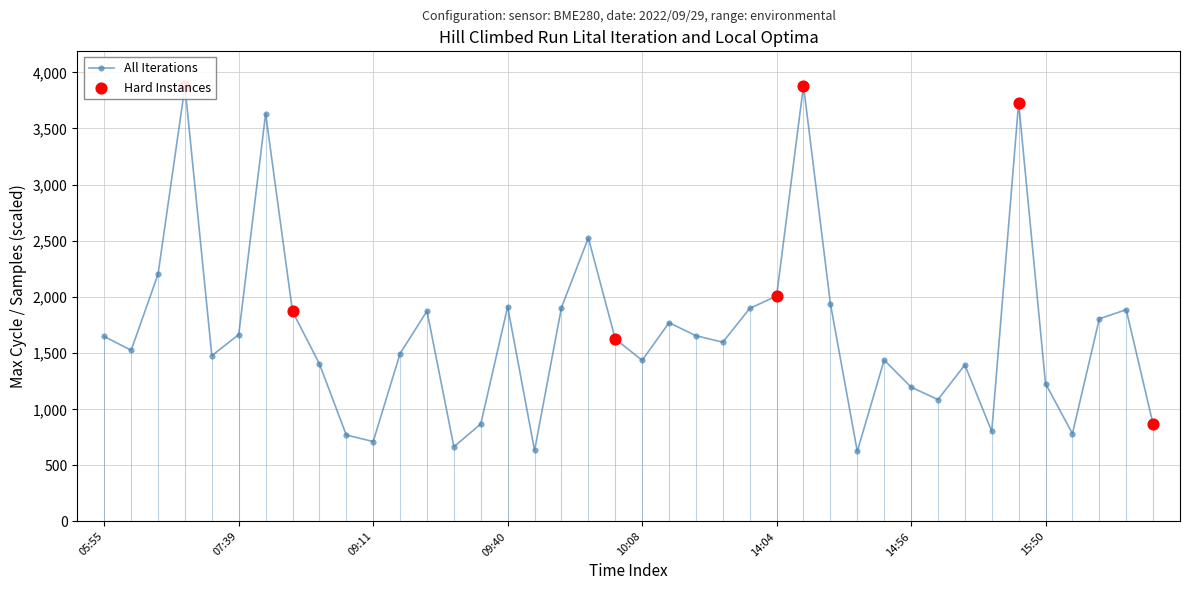

What is the ratio of the value at 15:50 to the value at 05:58?

0.8